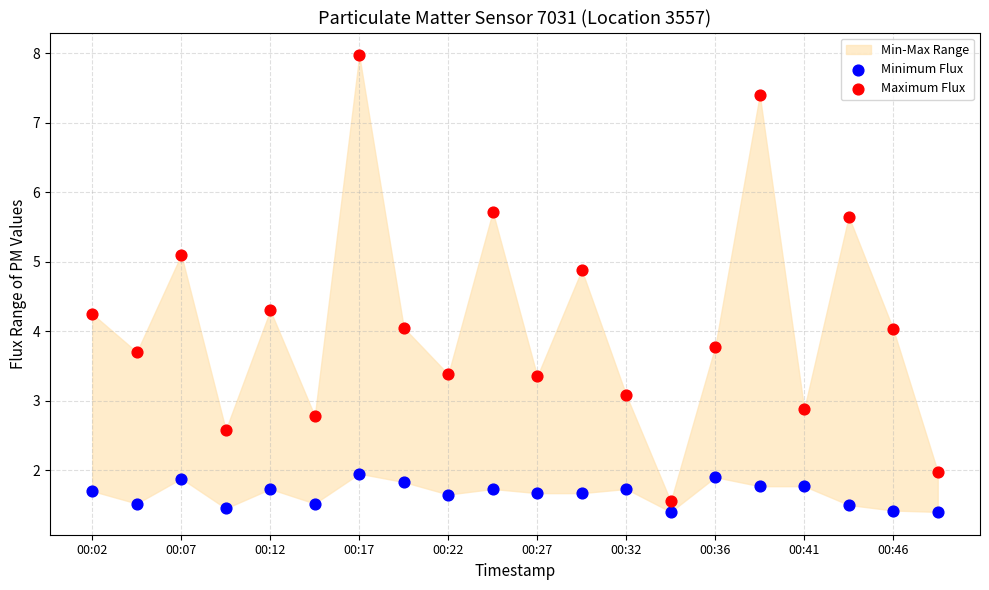

Across all data points, what is the range of X values (max minus min)?

1.0